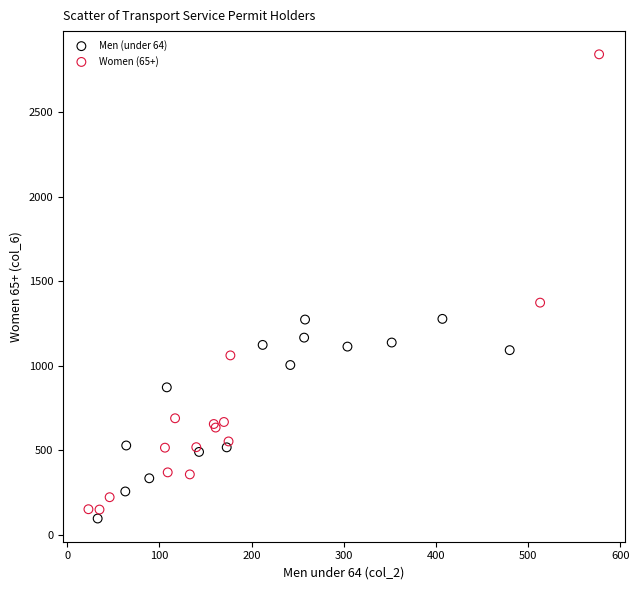

Which series has the largest Y range (max minus min)?

Women (65+)